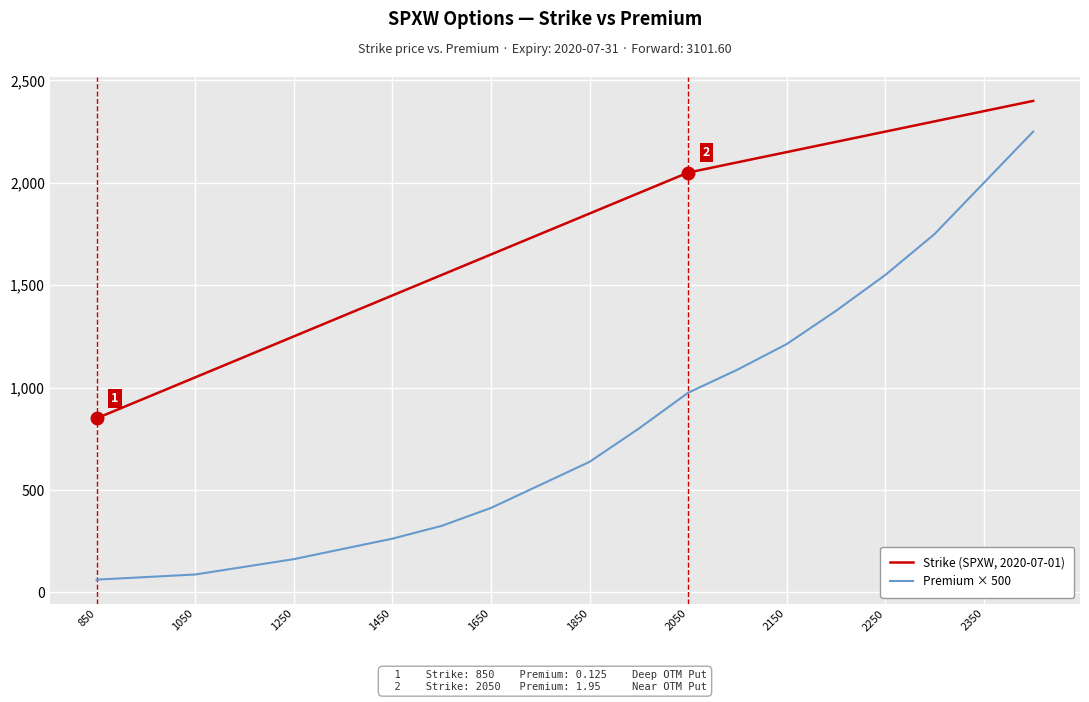

True or false: Premium × 500 and Strike (SPXW, 2020-07-01) intersect in this chart.

False